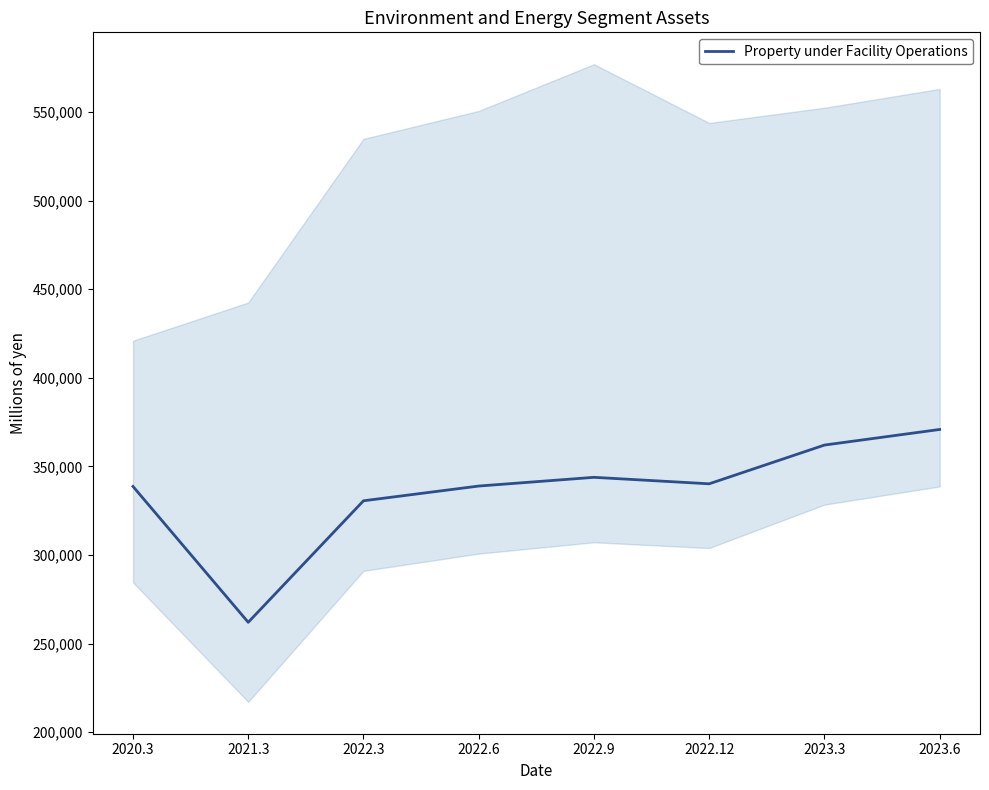

What is the value of the 1st point from the left?

338695